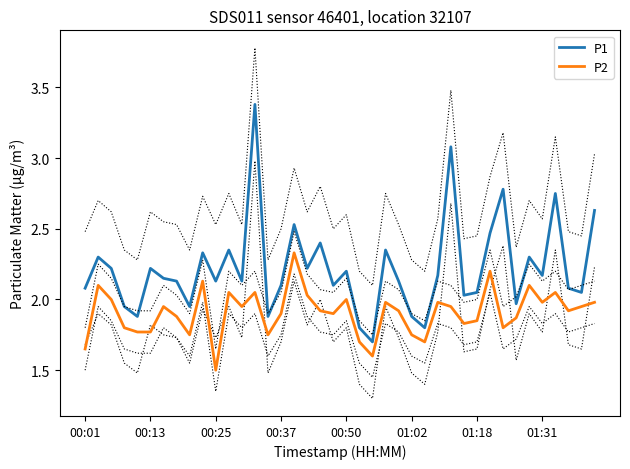

What is the total value across all series at 37?

4.0